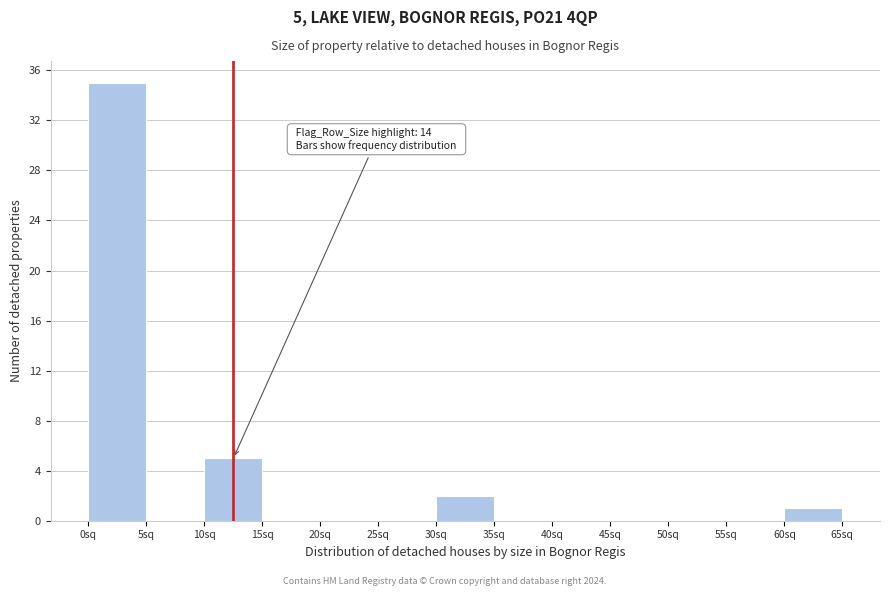

Which range on the x-axis has the tallest bar?

0 to 5